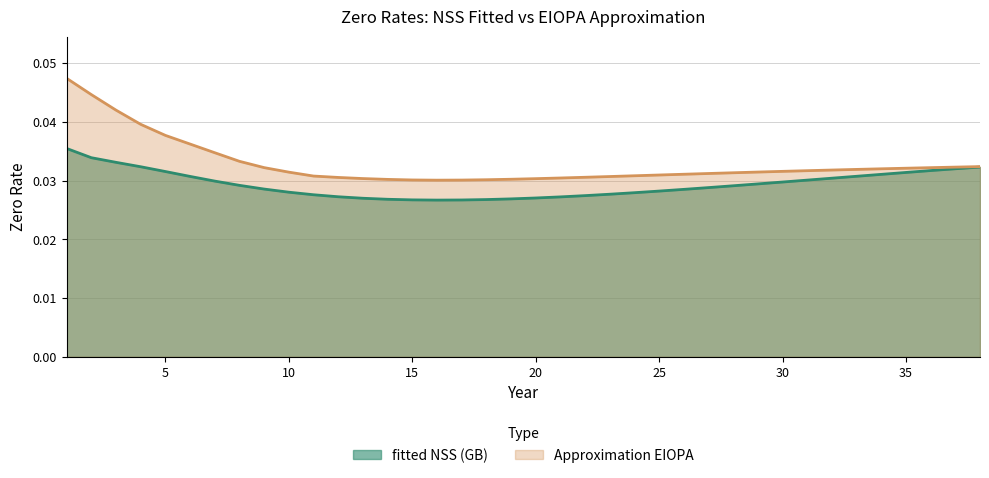

How many distinct data groups are displayed?

2